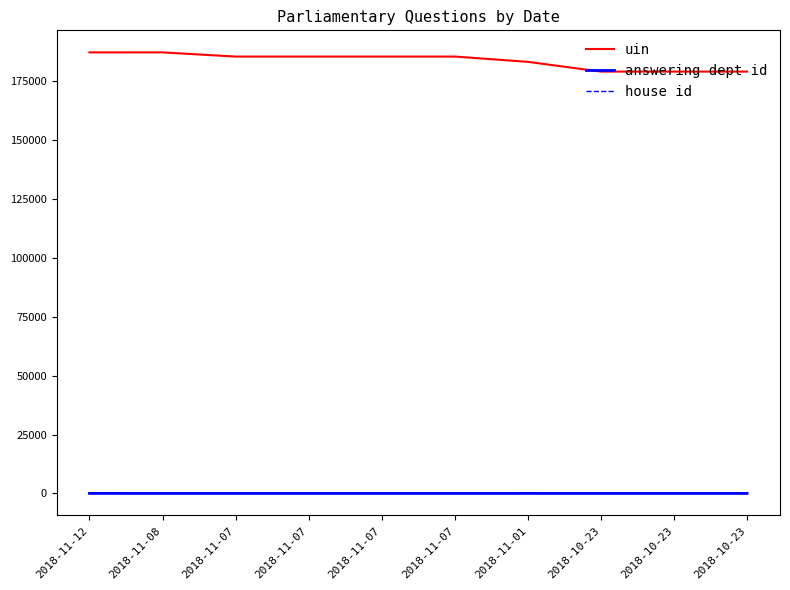

Which category has the highest value in the house id series?

2018-11-12